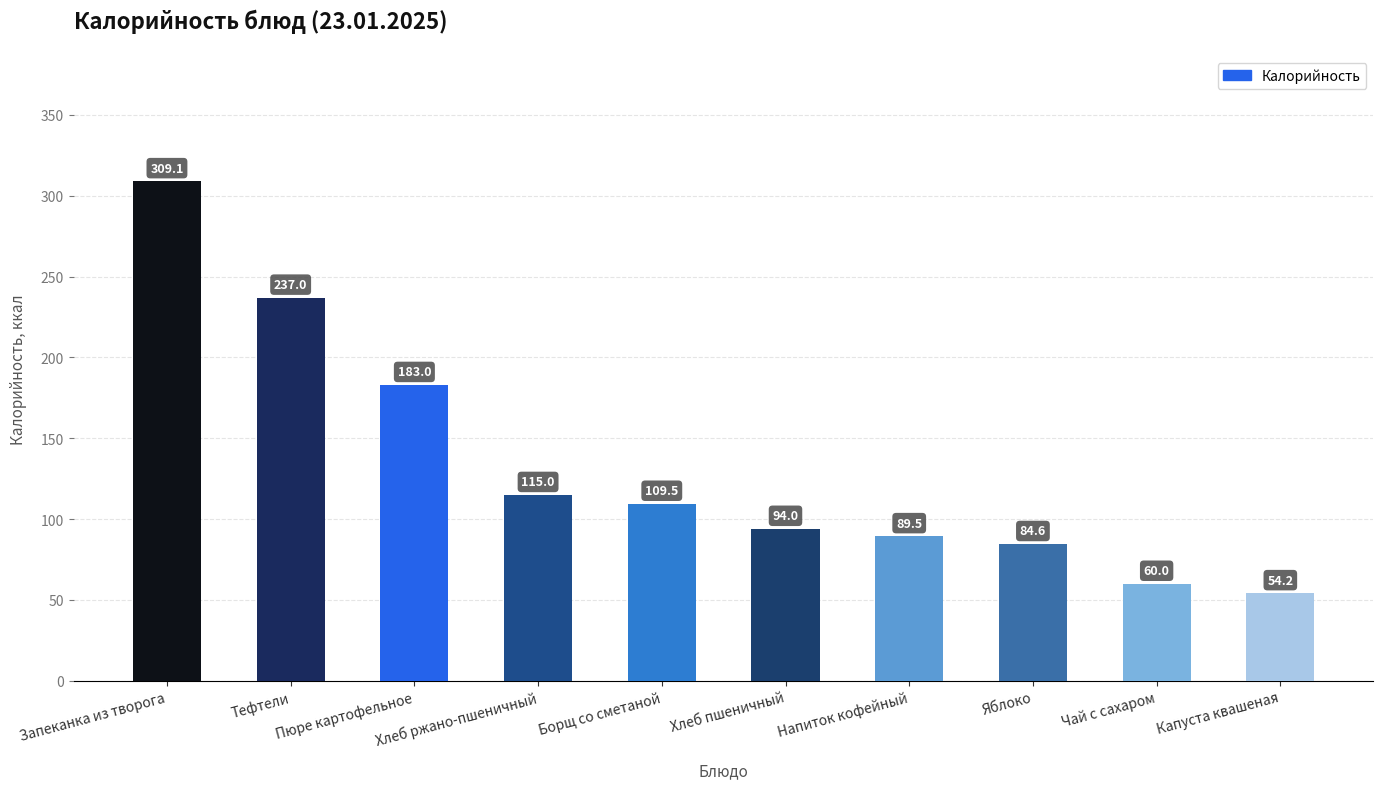

Does the chart contain stacked bars?

No